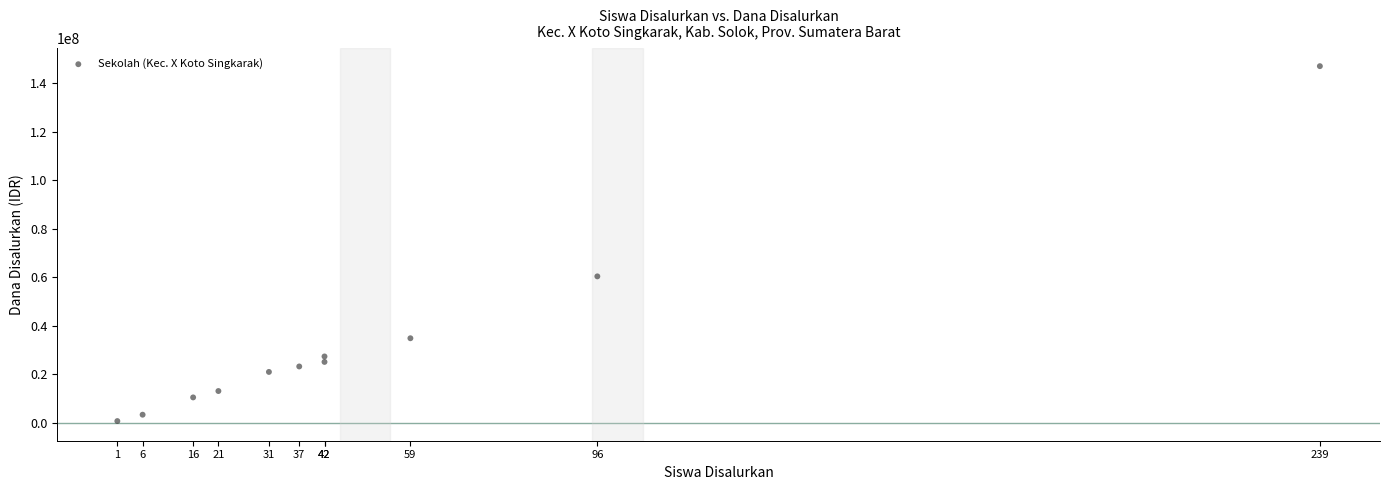

What Y value in the scatter plot is closest to 73875000?

60375000